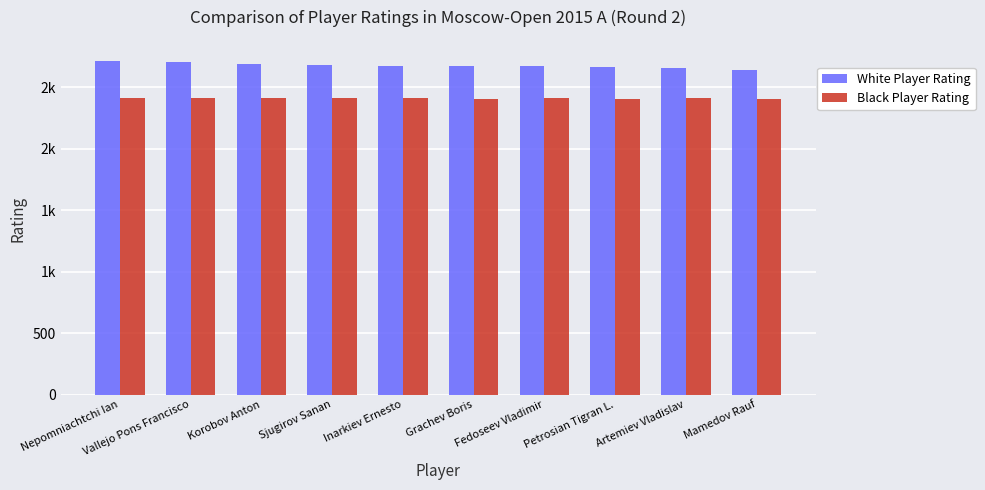

List the series in order of their peak value, highest first.

White Player Rating, Black Player Rating